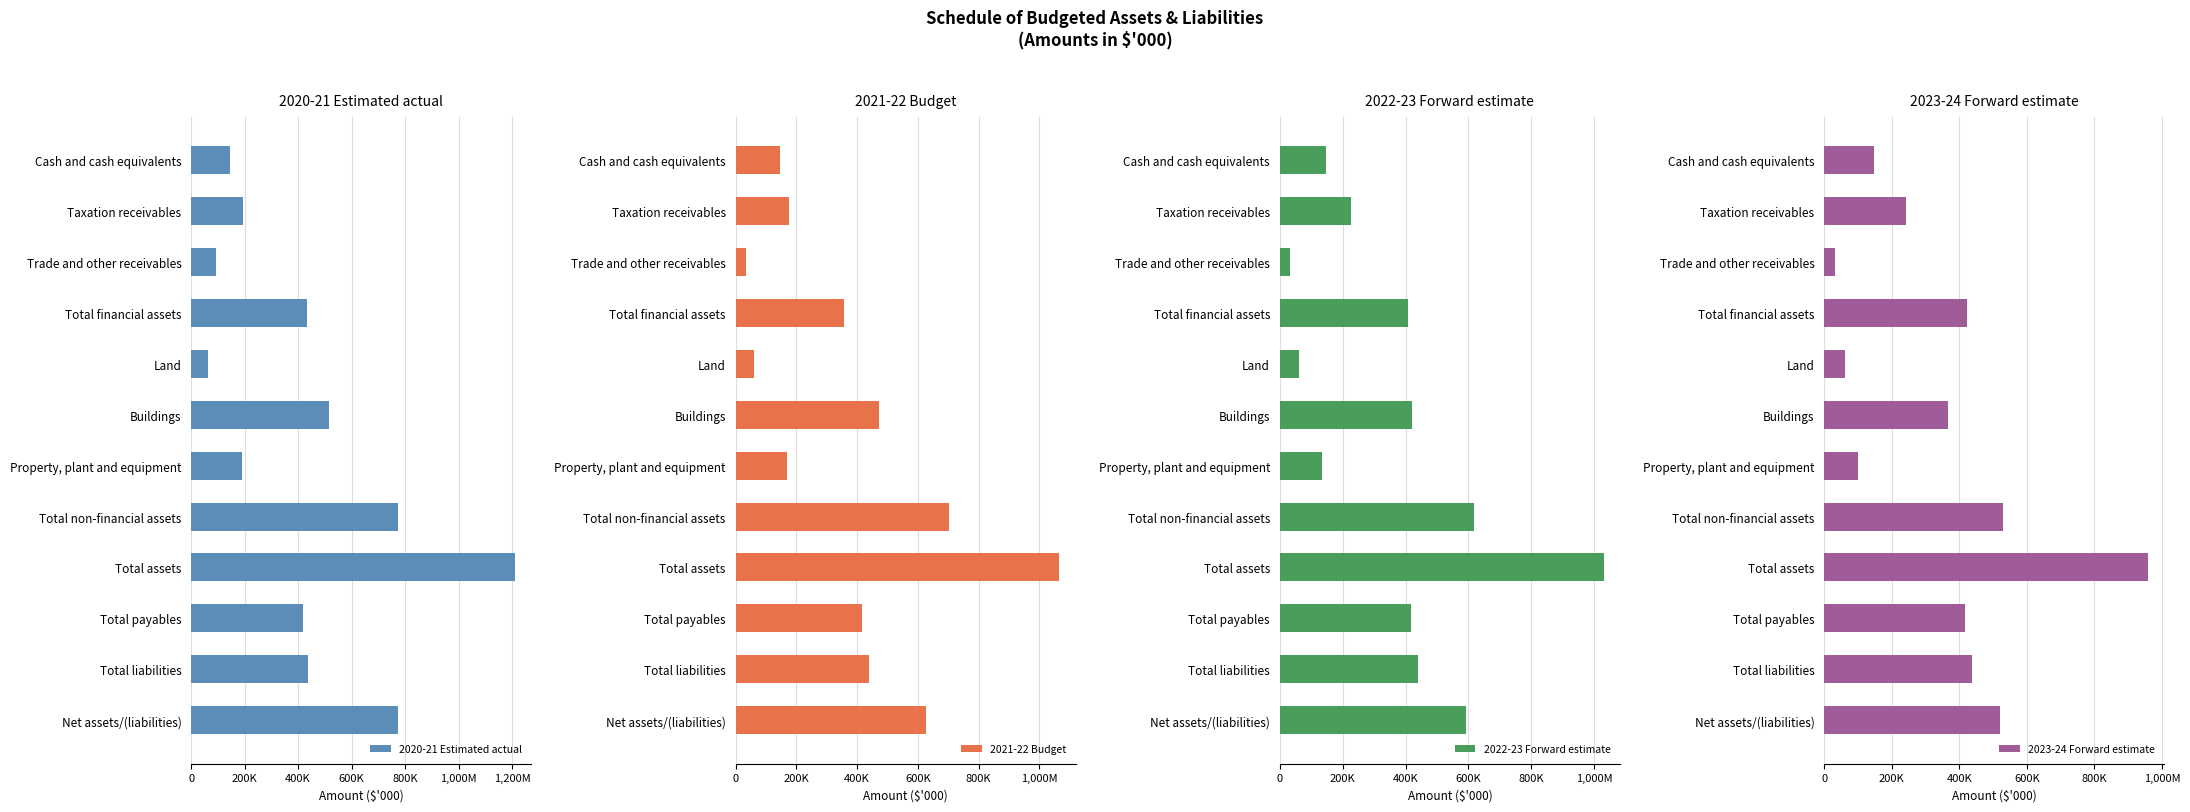

Which series has the largest total across all categories?

2020-21 Estimated actual